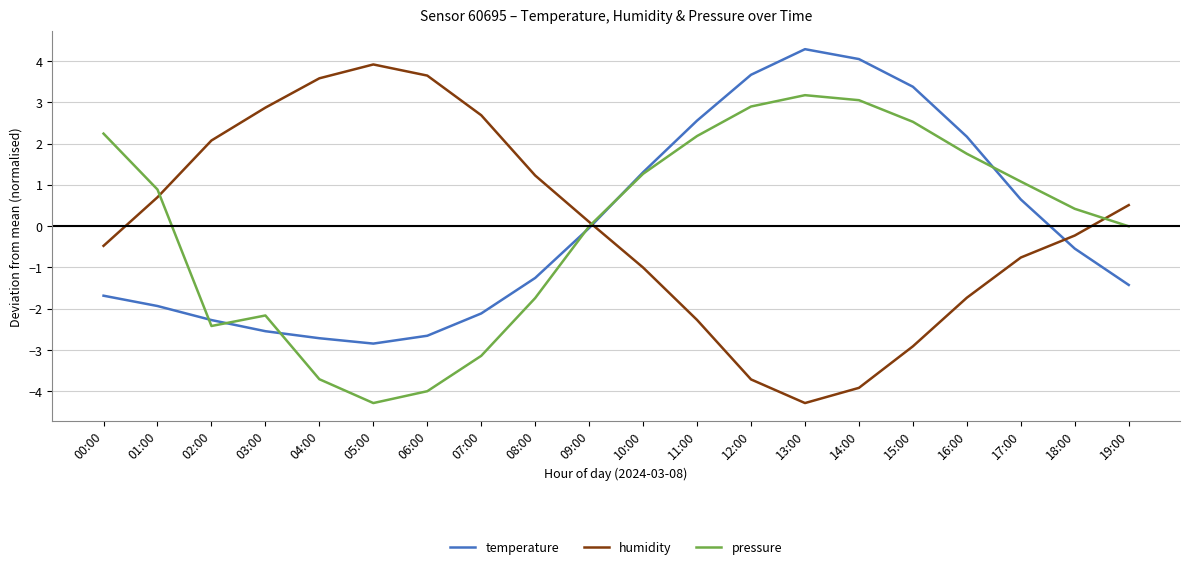

Rank the series at 13:00 from lowest to highest value.

humidity, pressure, temperature